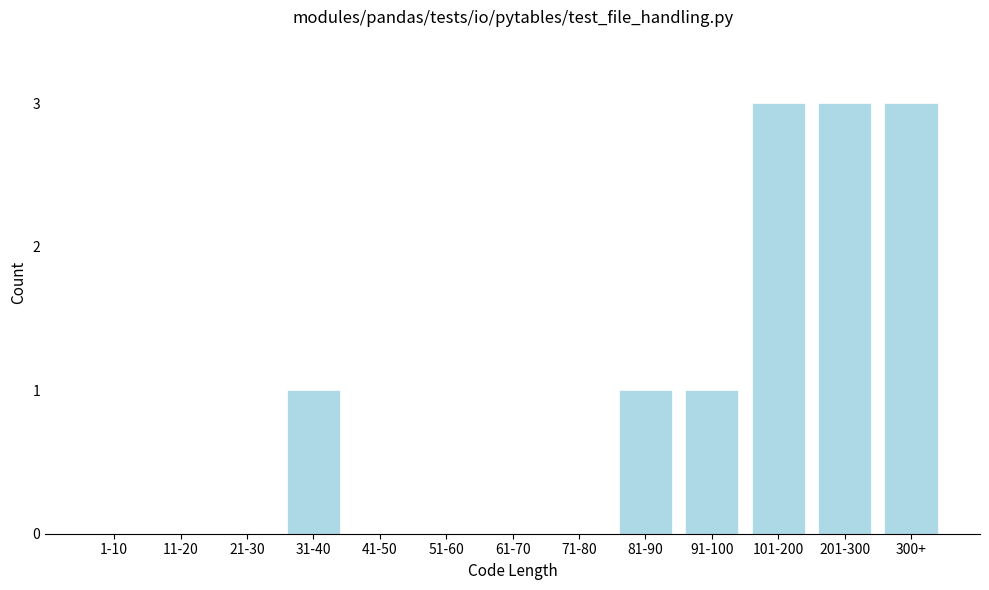

Reading left to right, transcribe all the data shown in this chart.

1-10=0	11-20=0	21-30=0	31-40=1	41-50=0	51-60=0	61-70=0	71-80=0	81-90=1	91-100=1	101-200=3	201-300=3	300+=3